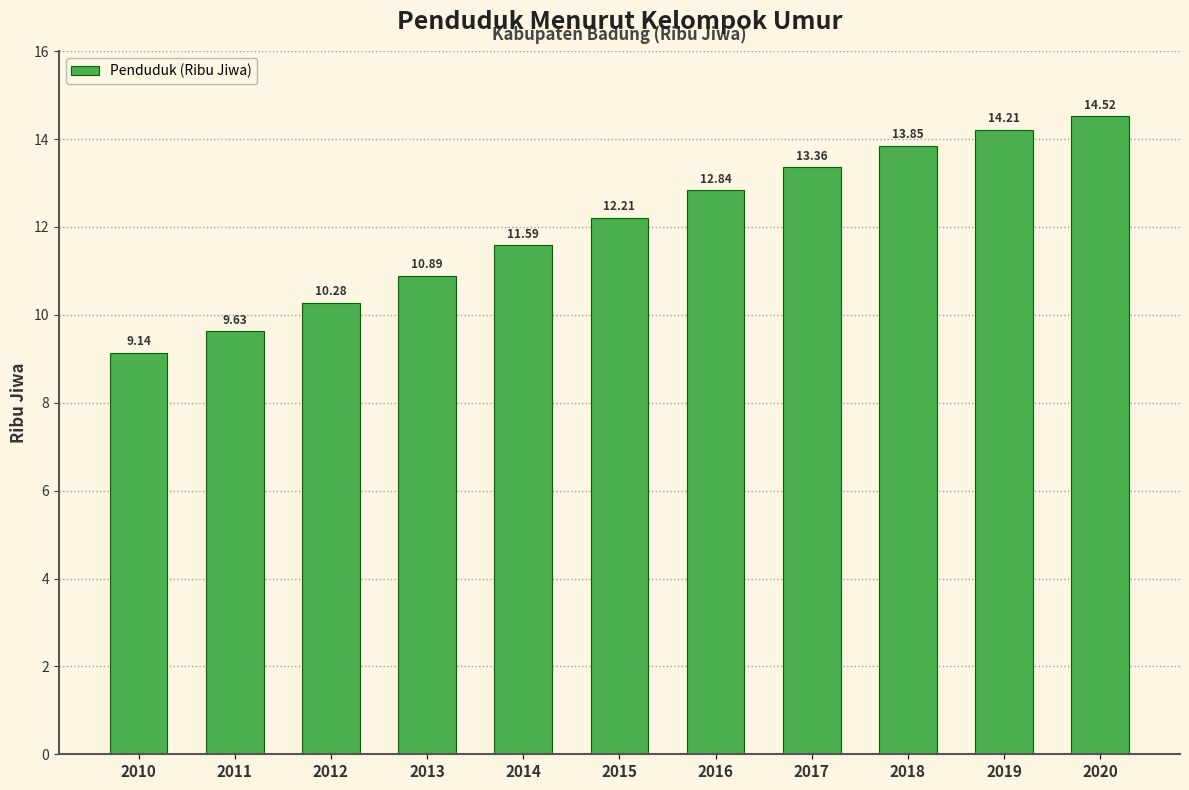

What is the sum of all values?

132.5